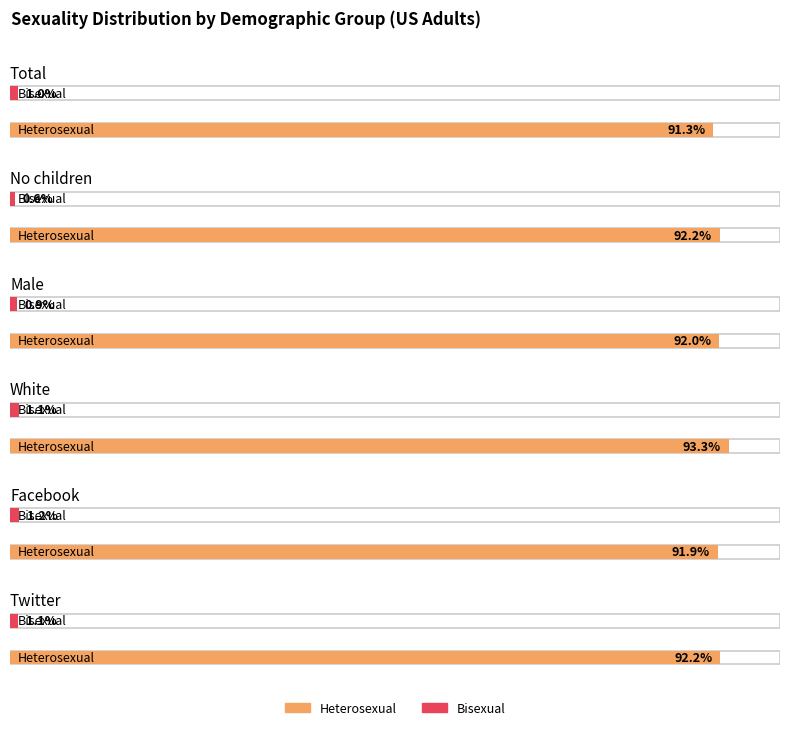

What are all the series names shown in the legend?

Heterosexual, Bisexual